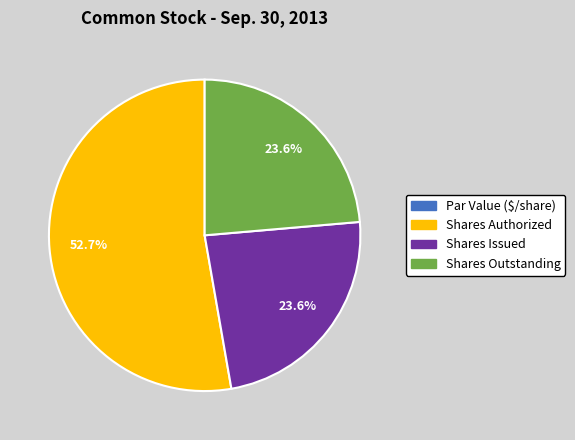

What is the total percentage of Shares Outstanding and Shares Authorized?

76.4%